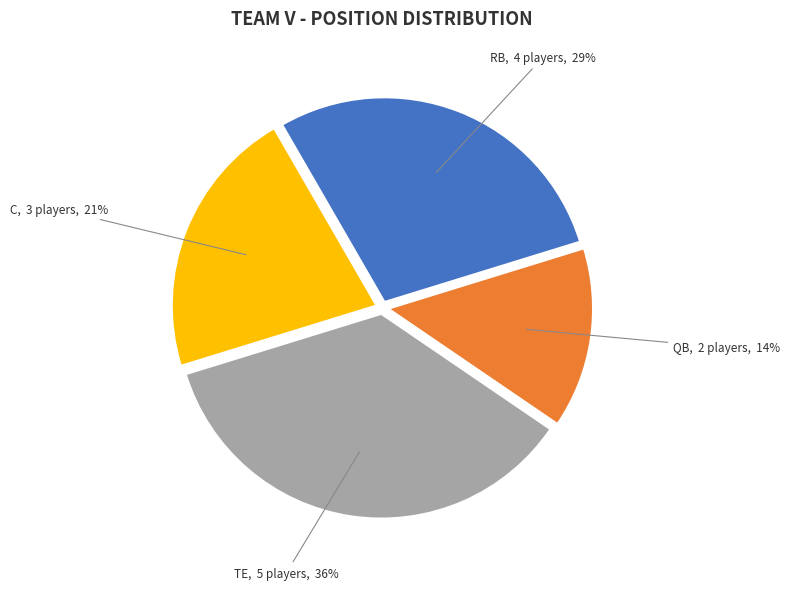

Which has a higher value, QB or RB?

RB